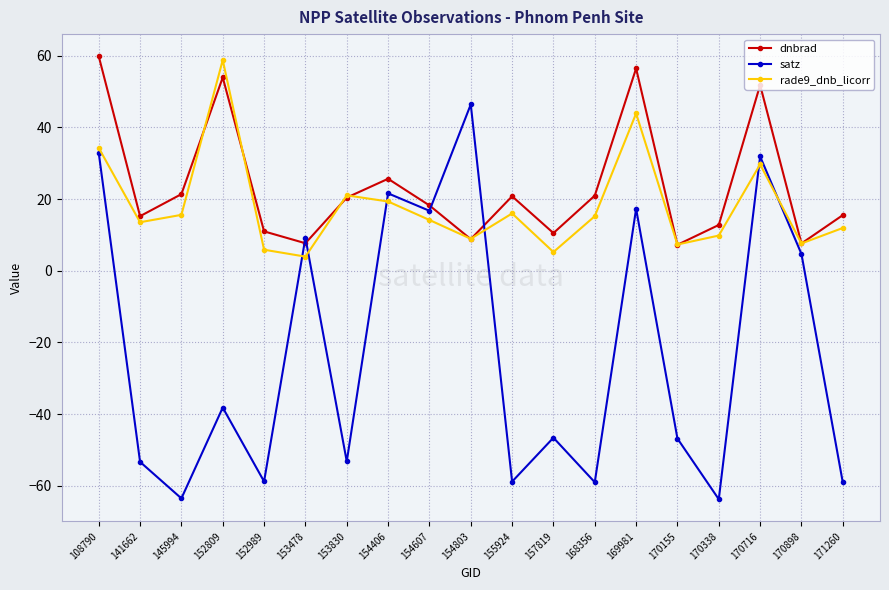

What is the difference between the highest and lowest values at 170898?

2.9